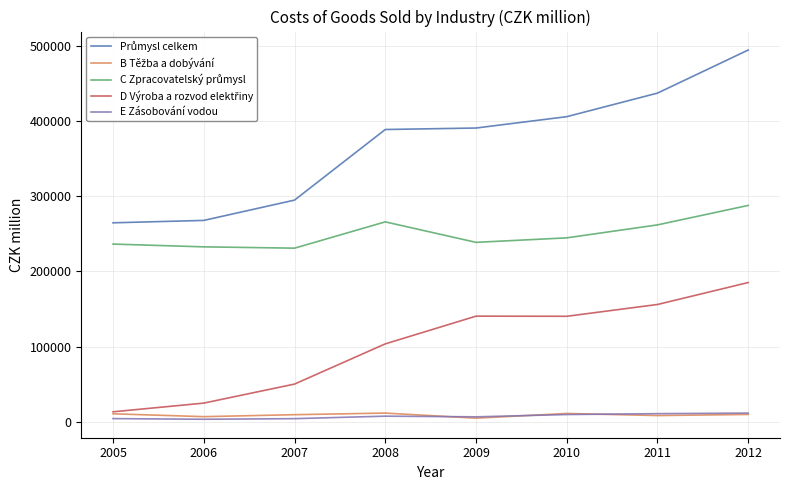

What is the greatest value displayed?

494453